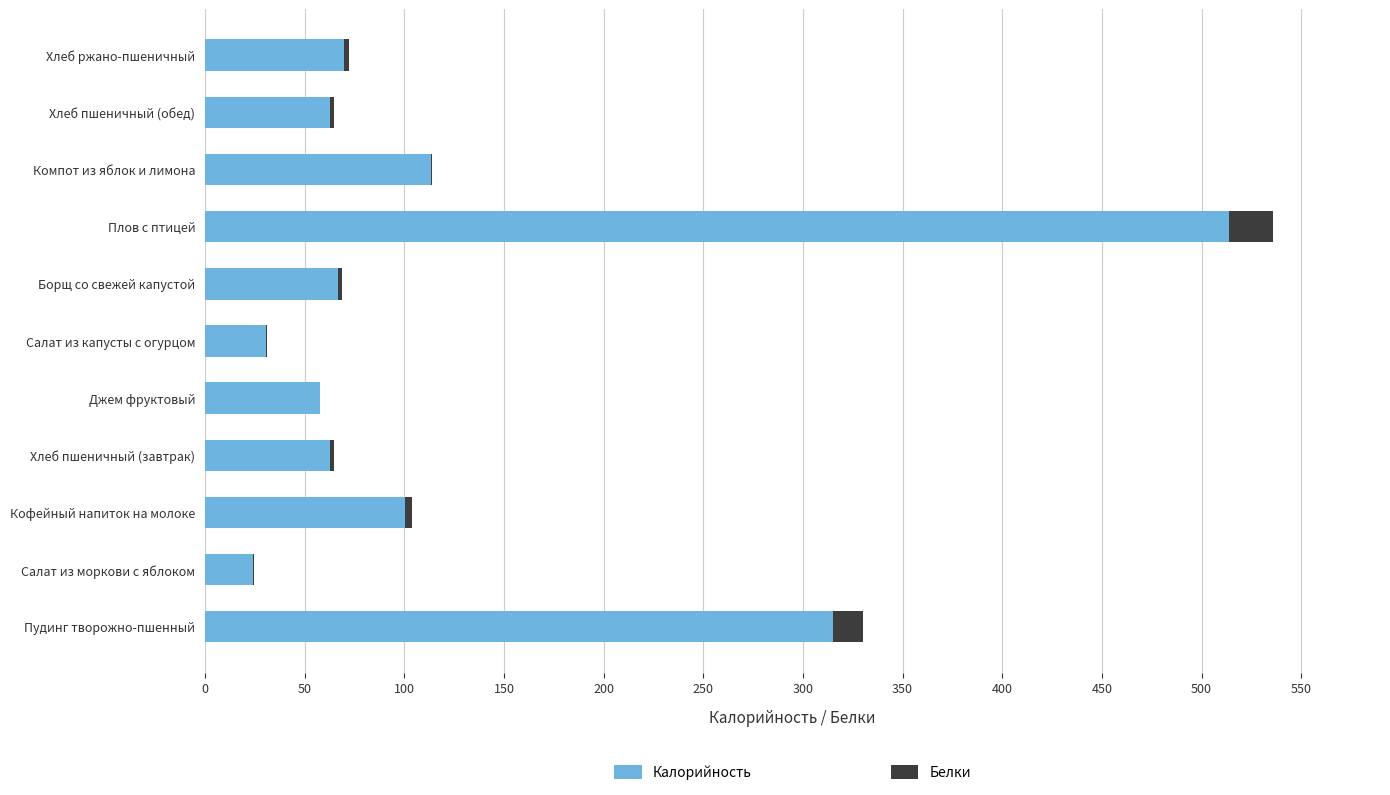

The Калорийность series shows 104.1 at Хлеб пшеничный (завтрак). True or false?

False